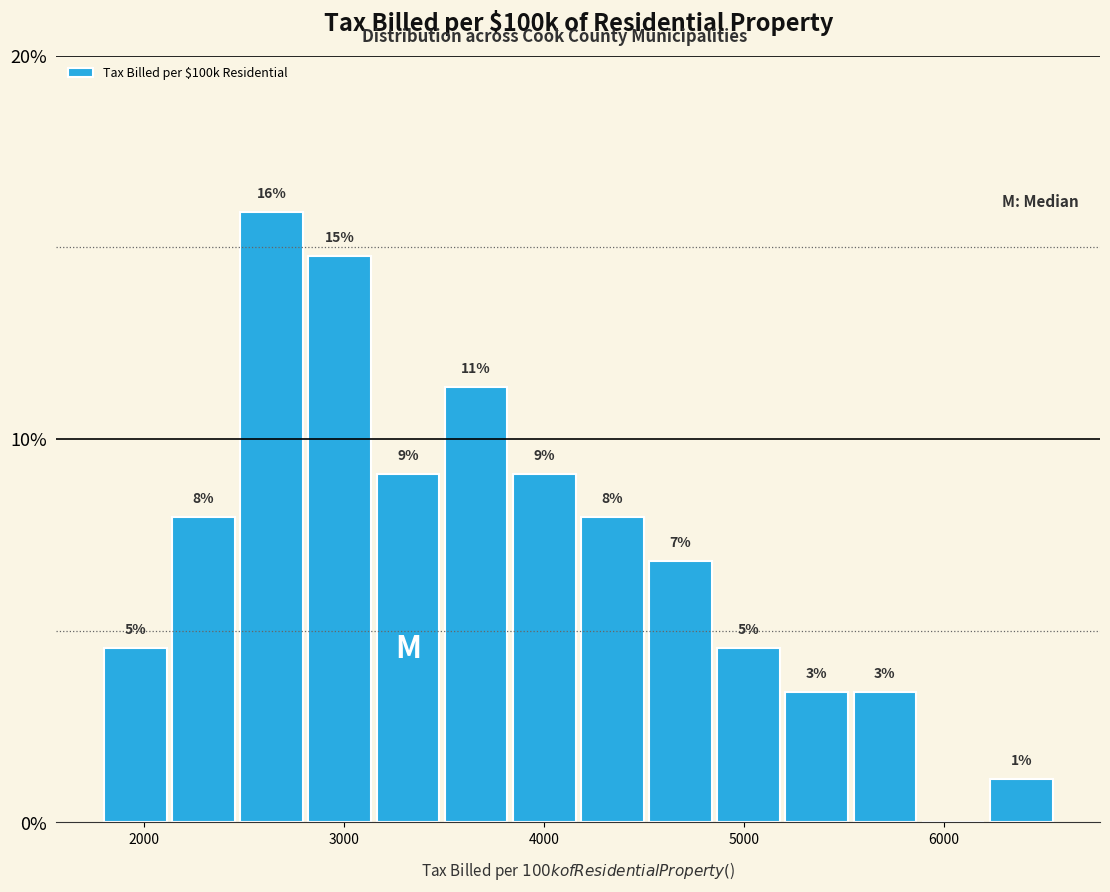

Around what value on the x-axis is the tallest bar? Give the approximate position of its centre, as read against the axis.

2600